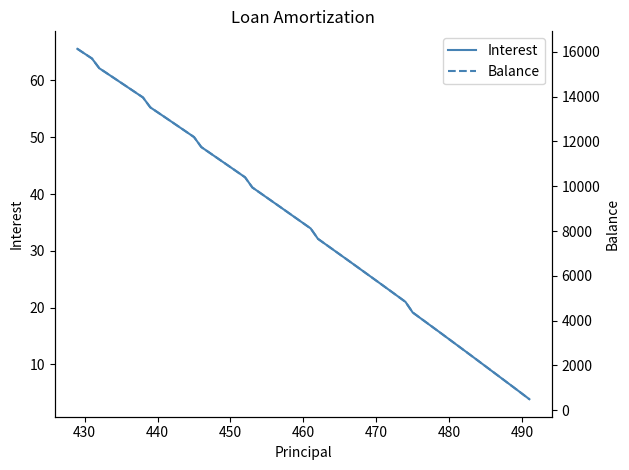

What is the sum of all Balance values?

296923.0